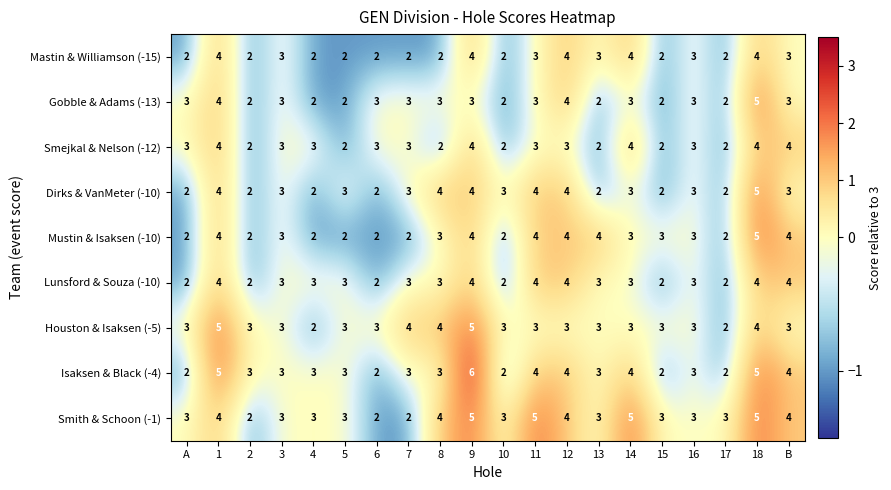

Which series has the widest spread of values?

Isaksen & Black (-4)